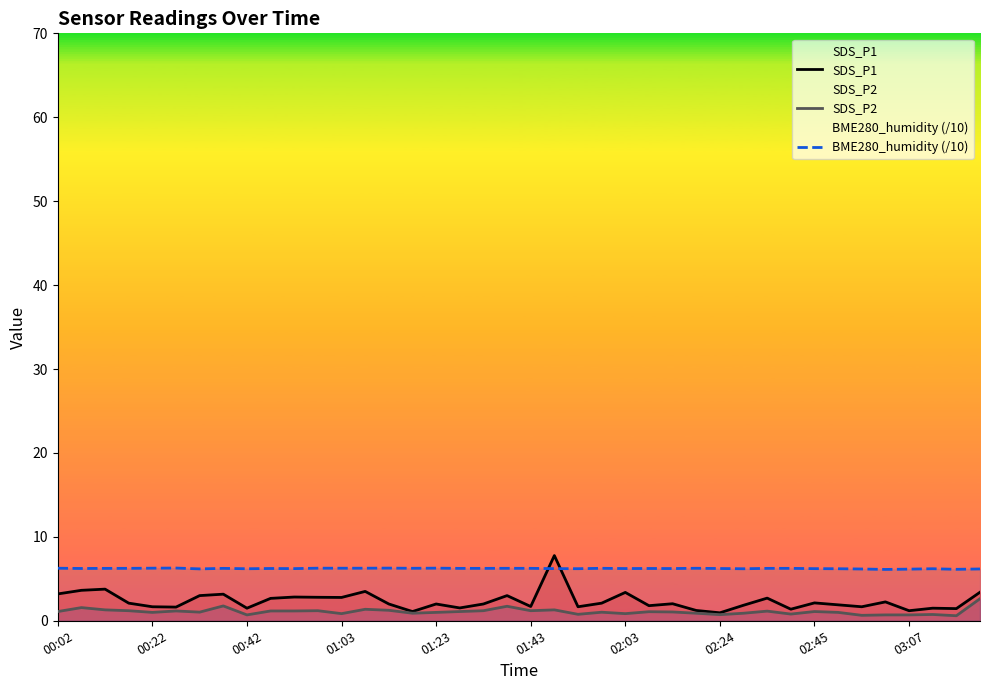

Which series has the widest spread of values?

SDS_P1